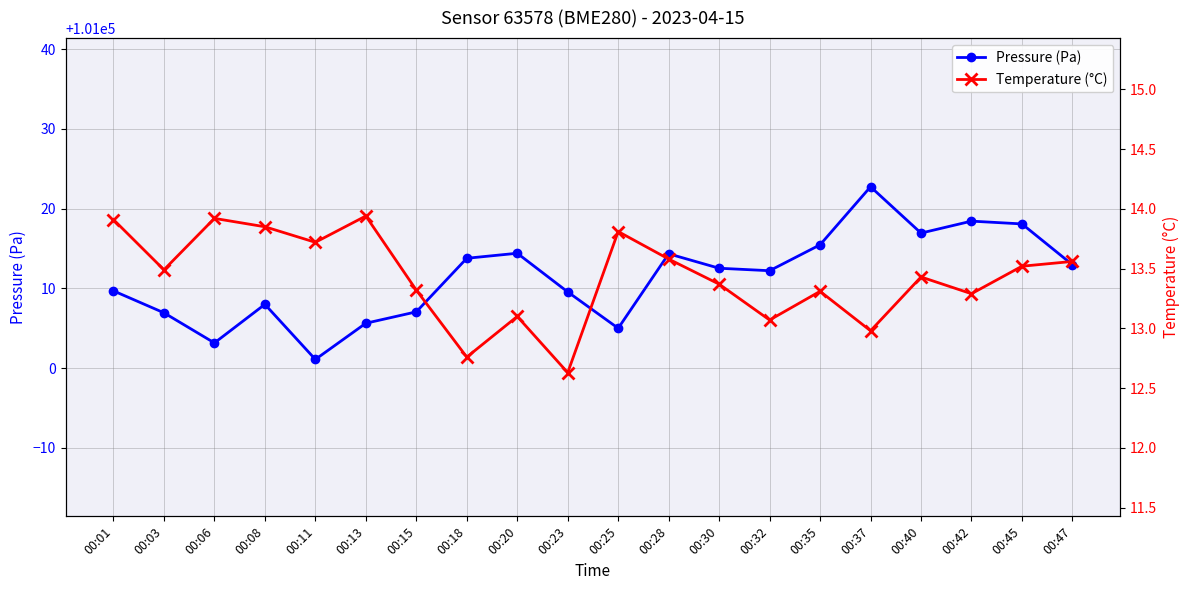

True or false: Pressure (Pa) has a value of 153458.0 at 00:30.

False